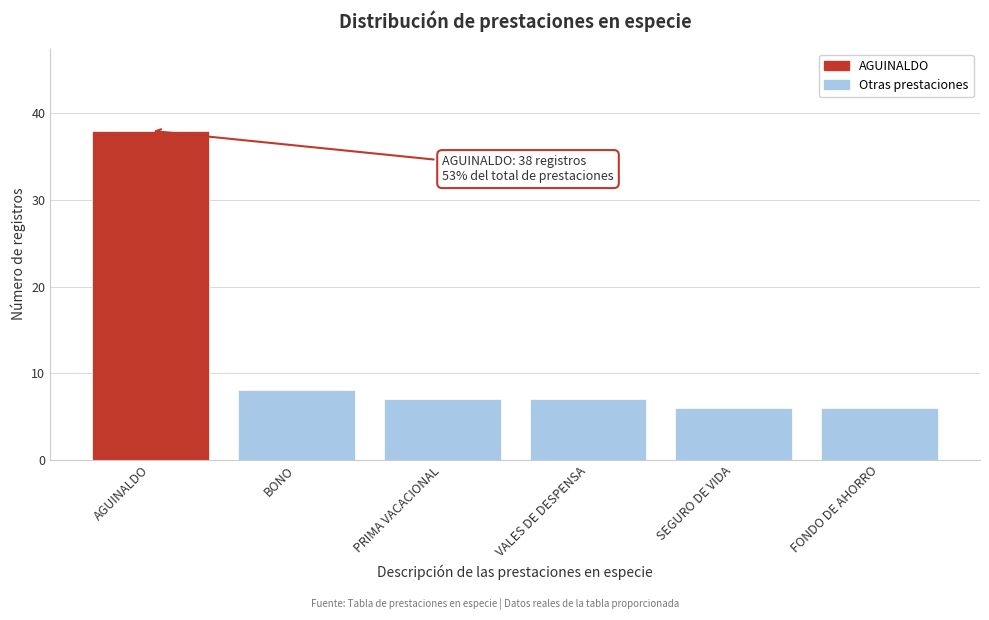

Reading left to right, list all the values displayed in this chart.

AGUINALDO=38	BONO=8	PRIMA VACACIONAL=7	VALES DE DESPENSA=7	SEGURO DE VIDA=6	FONDO DE AHORRO=6